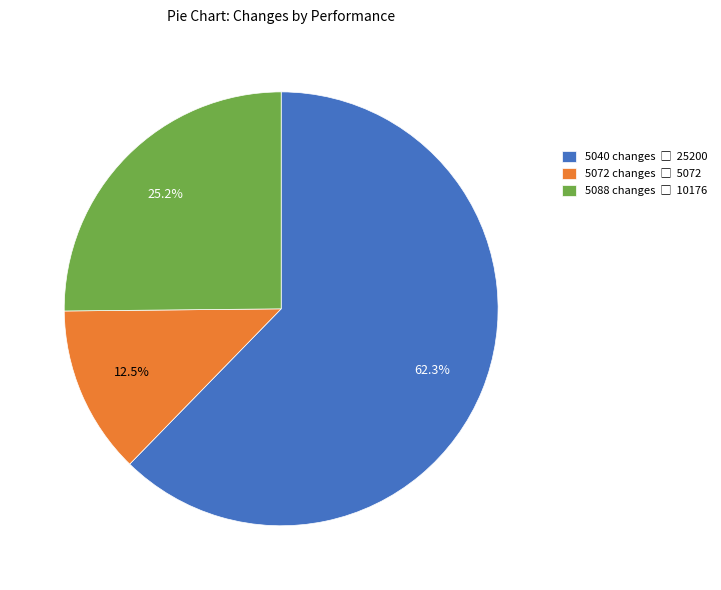

Is there a majority slice in this chart?

Yes